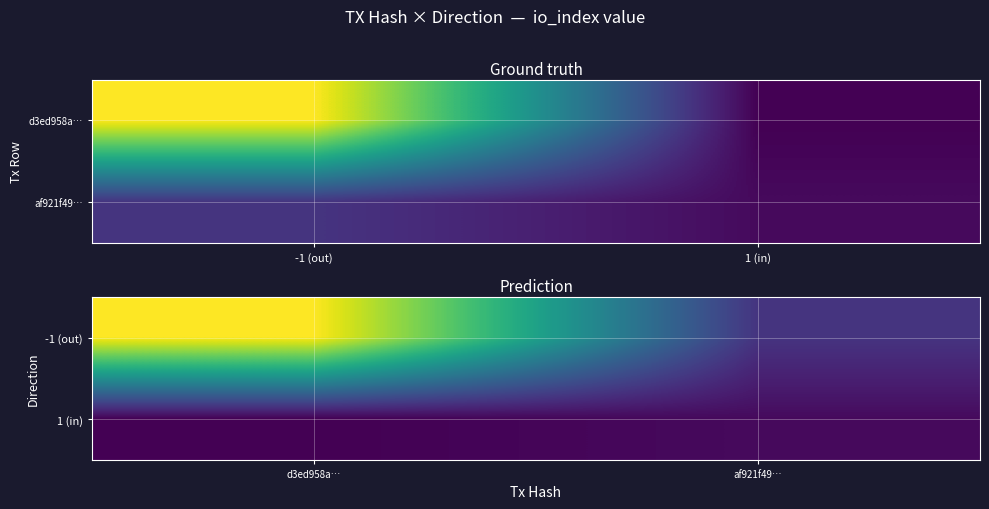

Is it true that -1 (out) equals 19 at af921f49…?

False